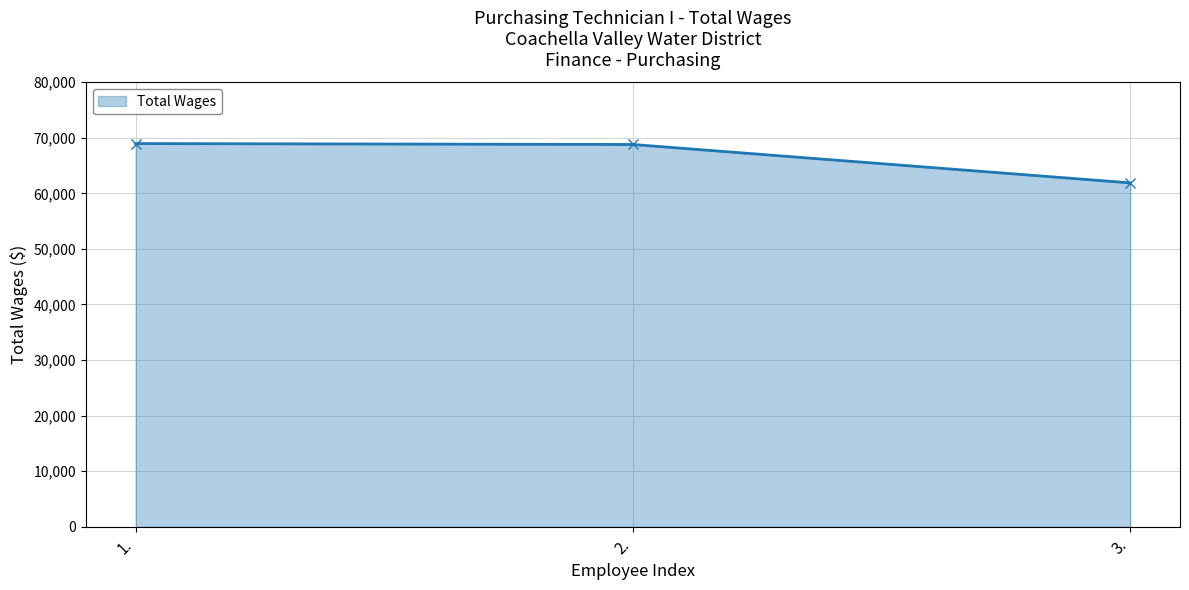

How many lines are shown in the chart?

1